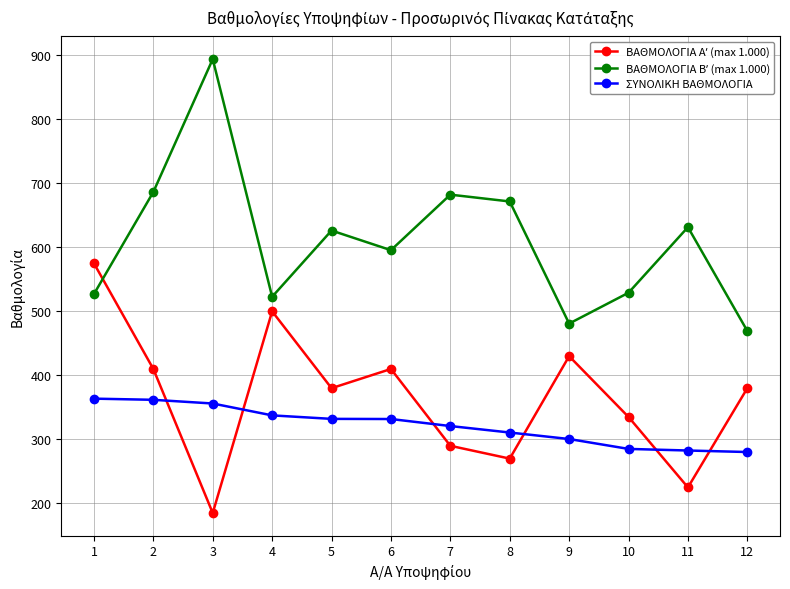

What is the total value across all series at 1?

1465.7